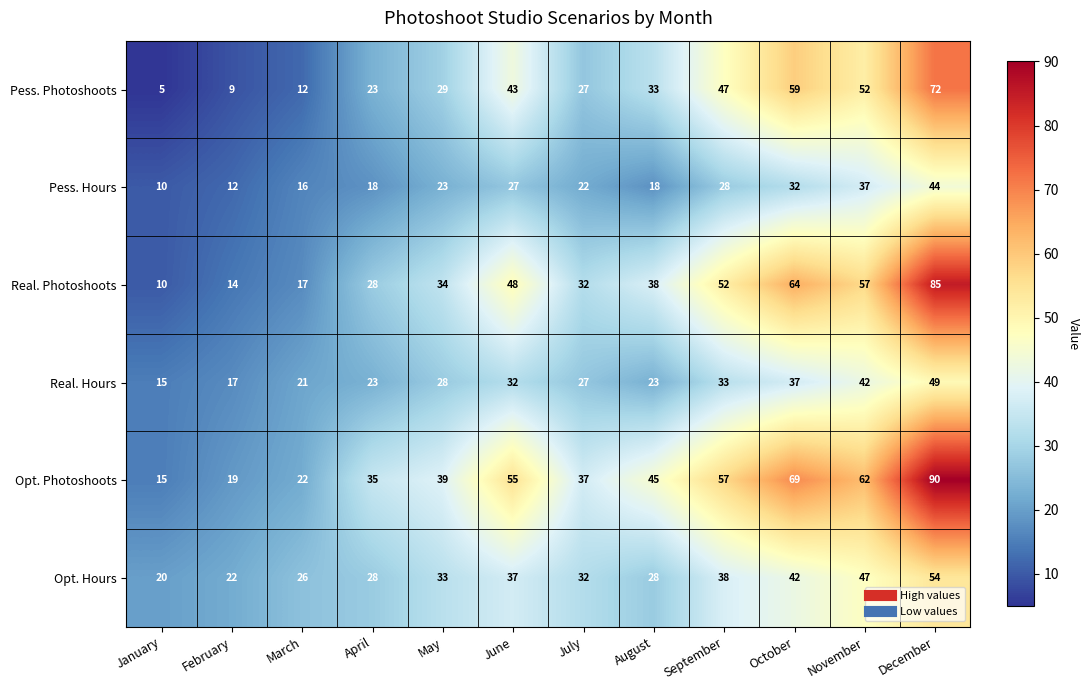

What is the sum of the Pess. Hours values at March and November?

53